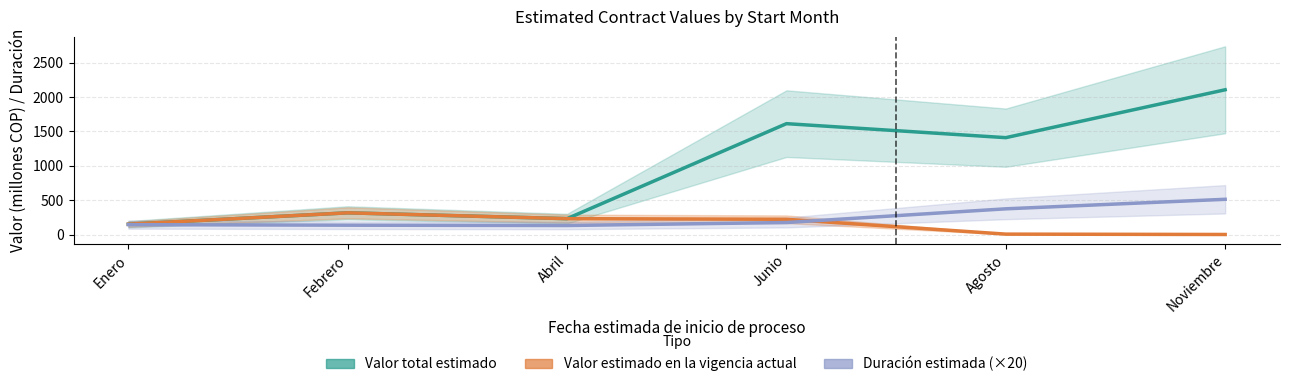

What is the label of the 5th point from the left?

Agosto